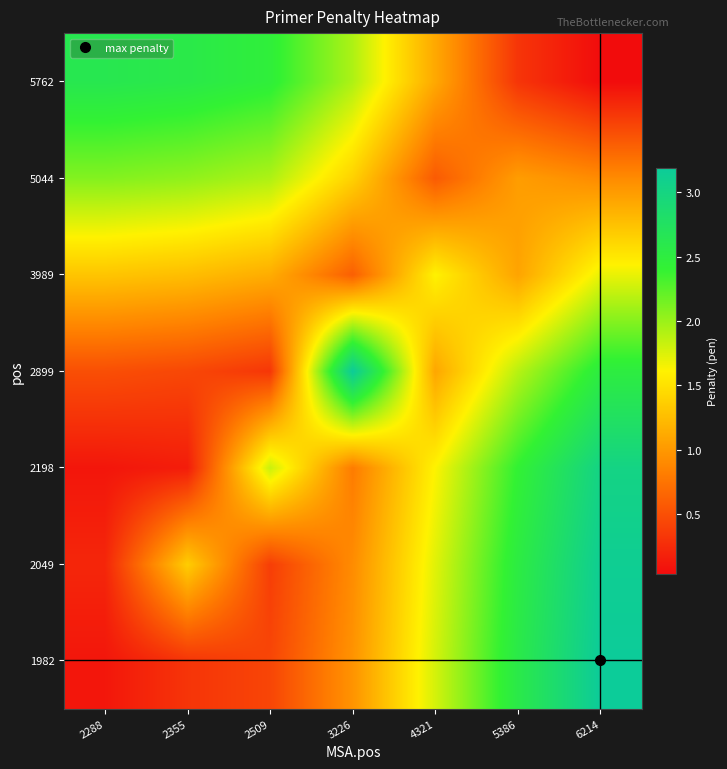

At how many categories does at least one series exceed 3?

2